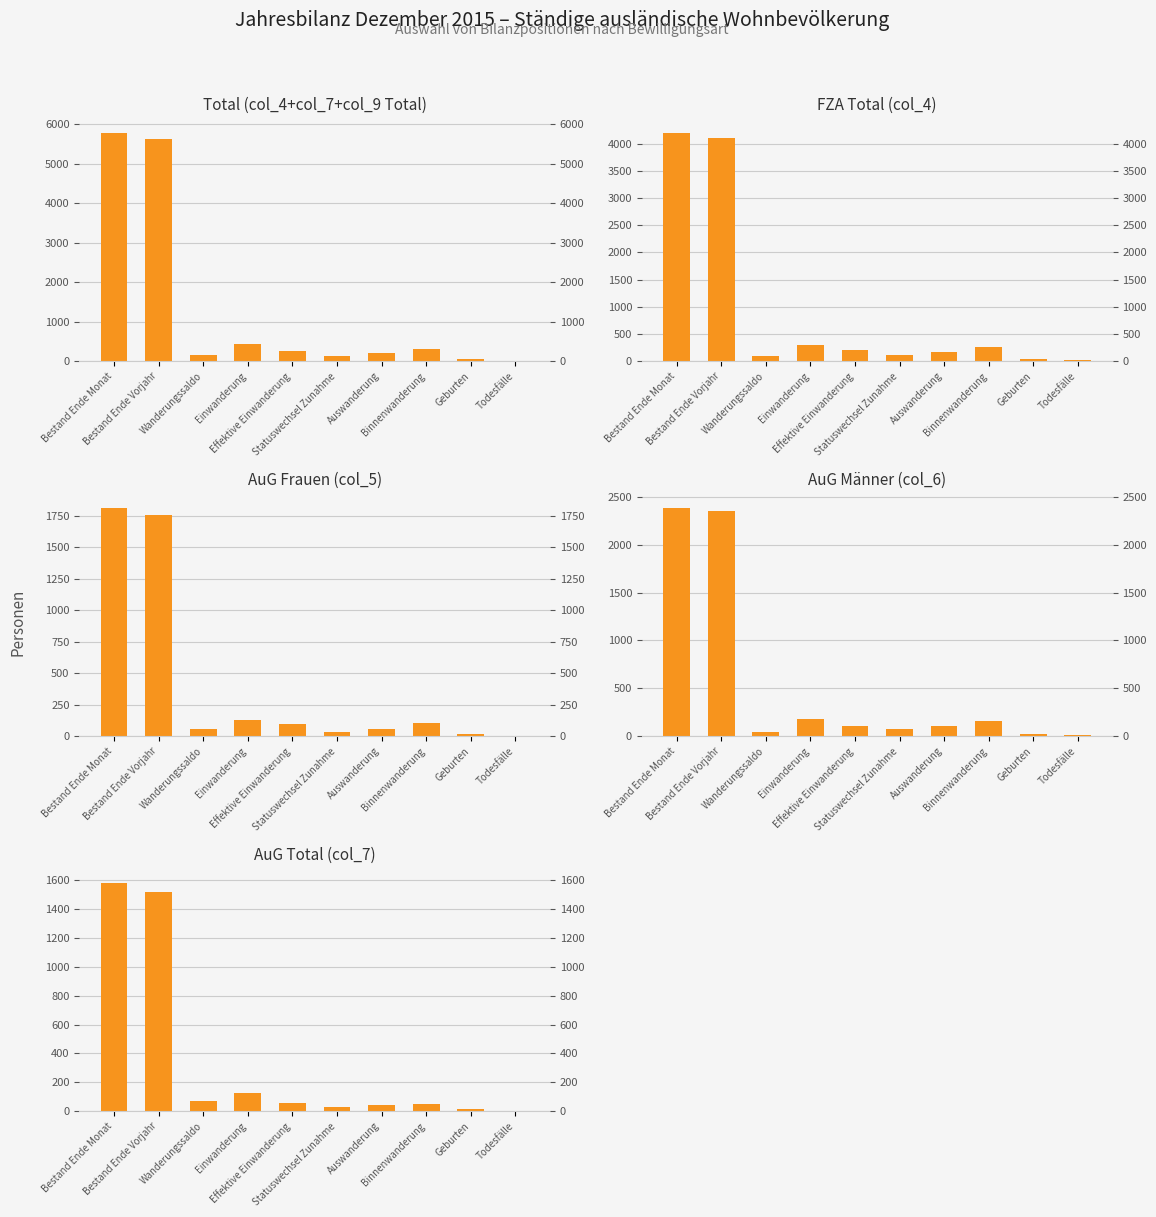

Which series has the widest spread of values?

Total (col_4+col_7+col_9 Total)